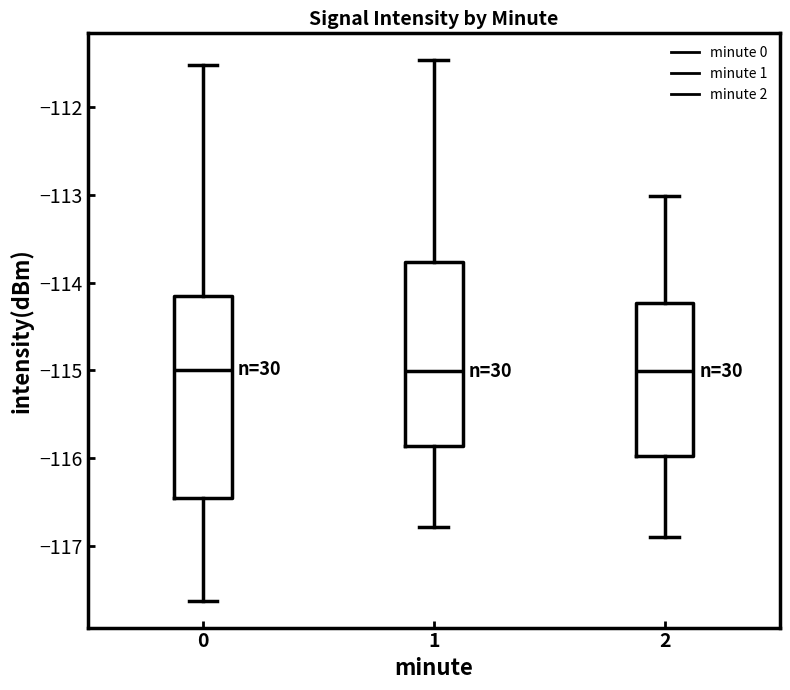

Where does the upper whisker of the box at x = 0 end on the y-axis? The values are not printed on the chart, so give them approximately, as read against the axis.

-111.5